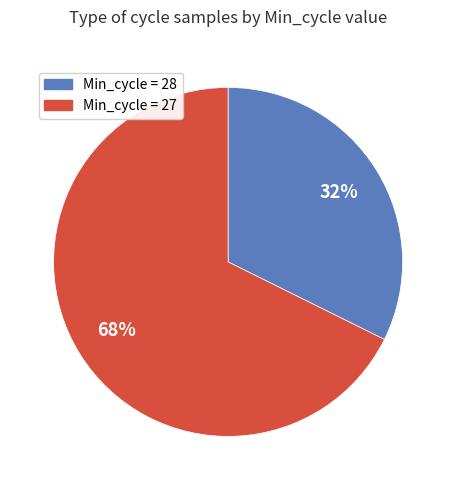

Is there any slice that represents more than half of the pie?

Yes